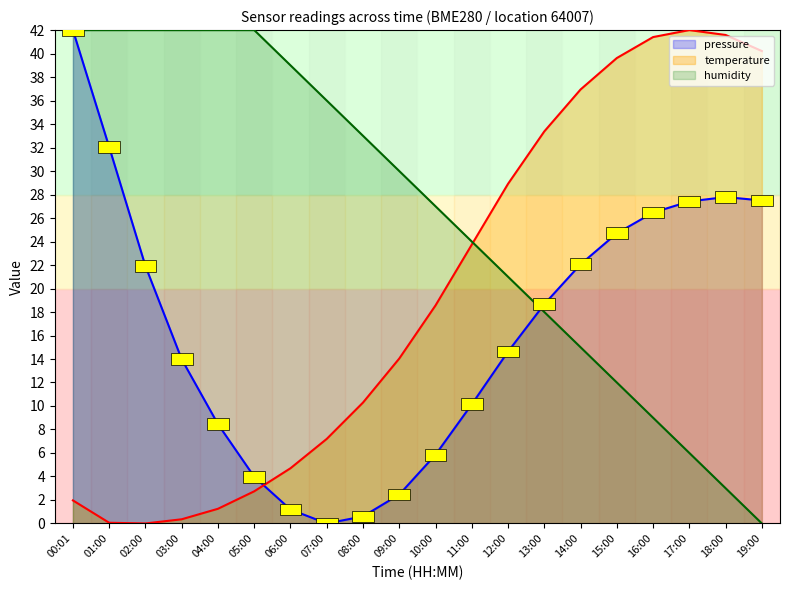

True or false: humidity has more than 1 interior local peaks.

False